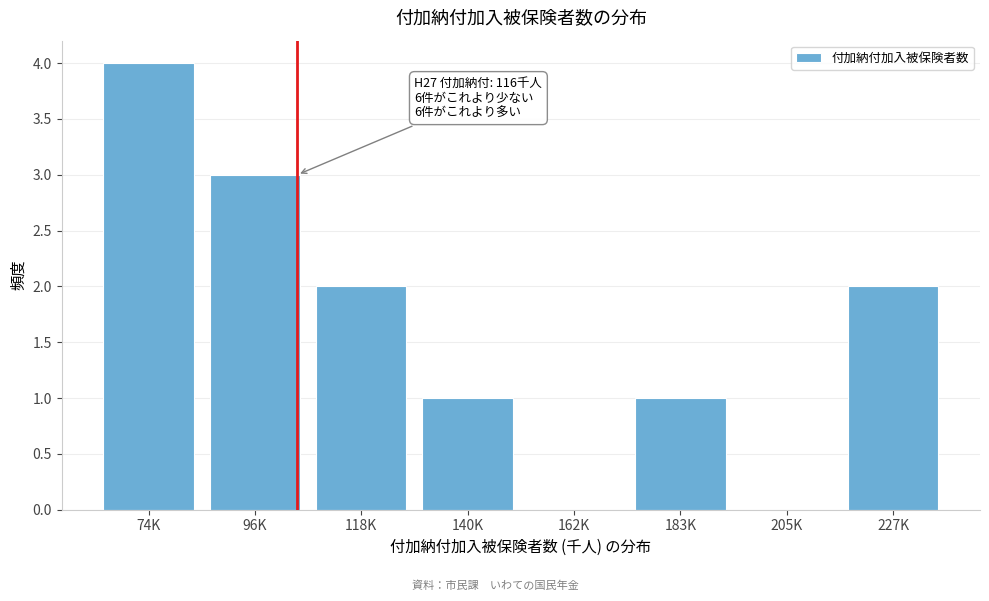

Reading left to right, transcribe all the data shown in this chart.

74K=4	96K=3	118K=2	140K=1	162K=0	183K=1	205K=0	227K=2